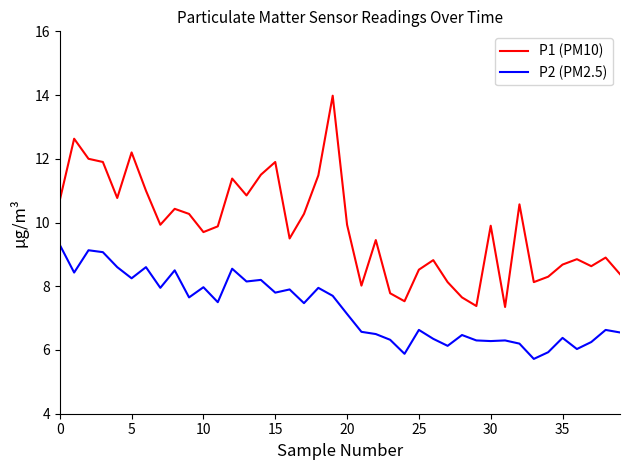

True or false: P2 (PM2.5) and P1 (PM10) cross at least once.

False